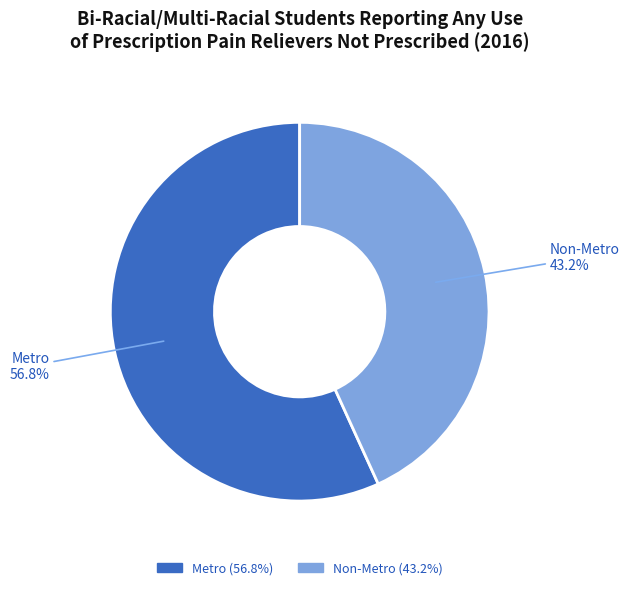

How many slices are in this pie chart?

2